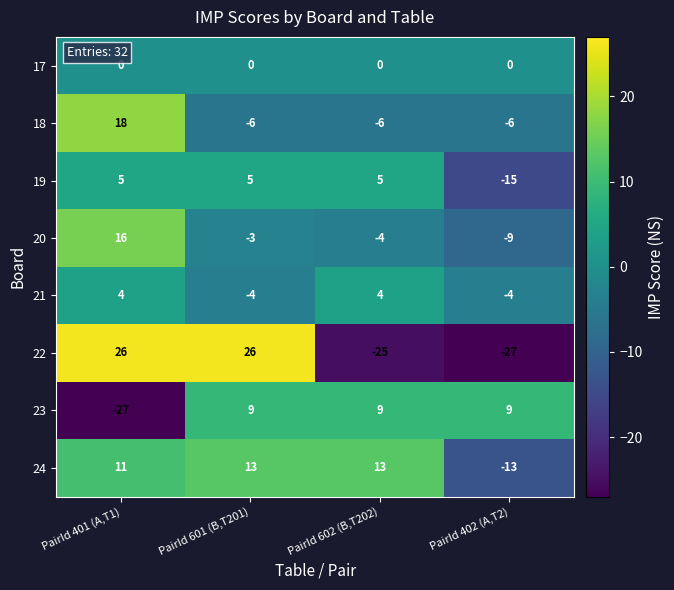

What is the sum of the 20 values at PairId 401 (A,T1) and PairId 602 (B,T202)?

12